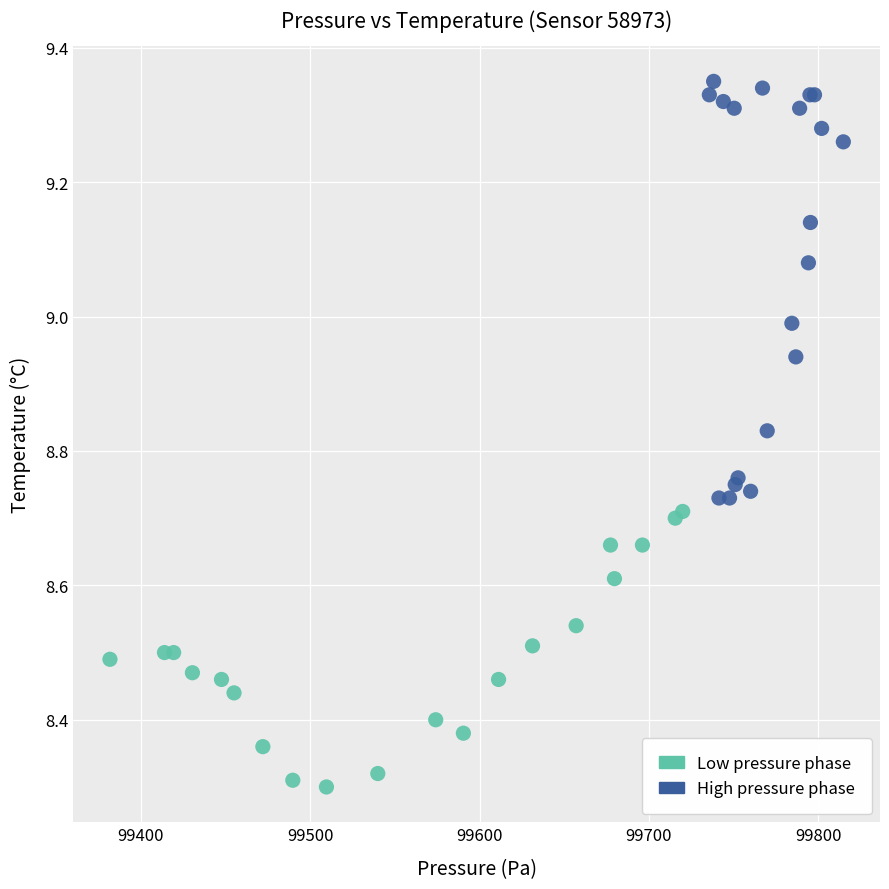

Which series contains the highest Y value?

High pressure phase